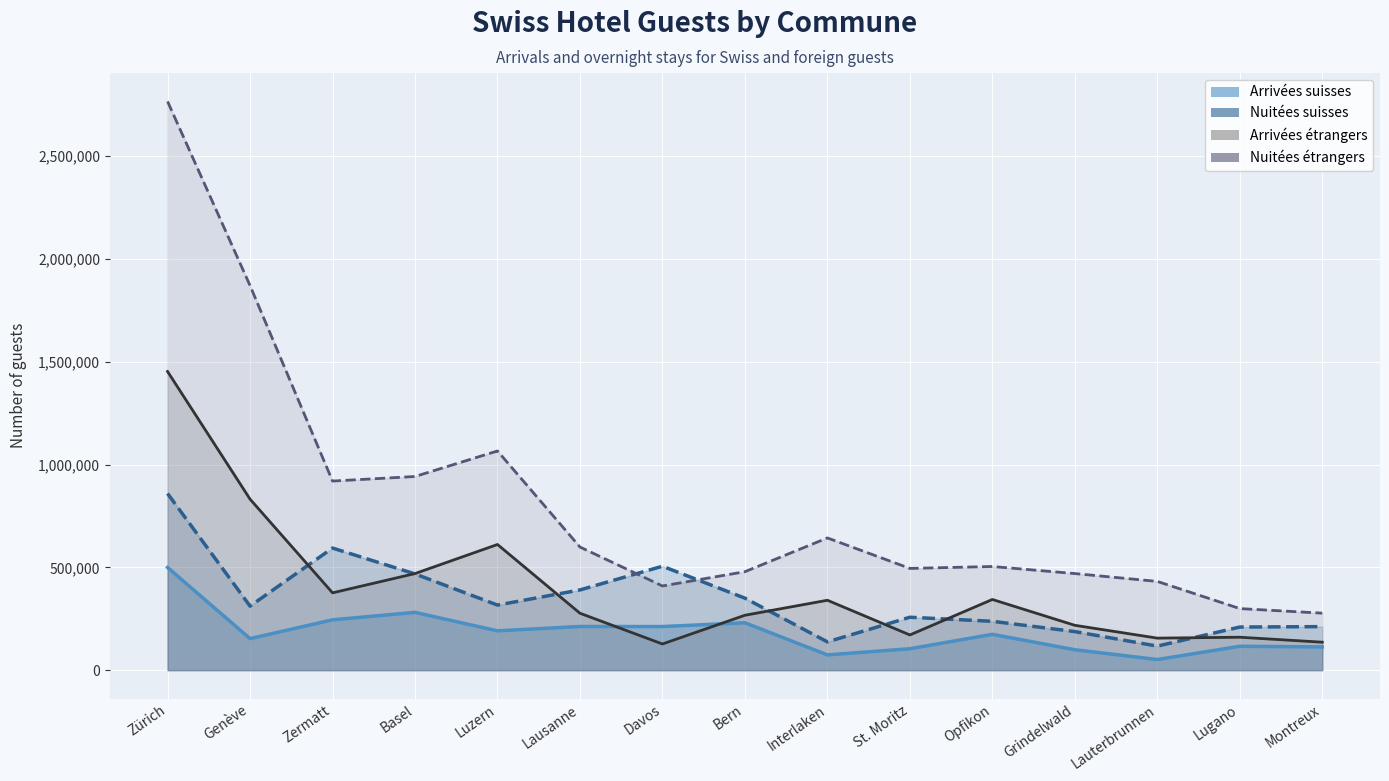

The value of Arrivées étrangers at Montreux is 136124. True or false?

True